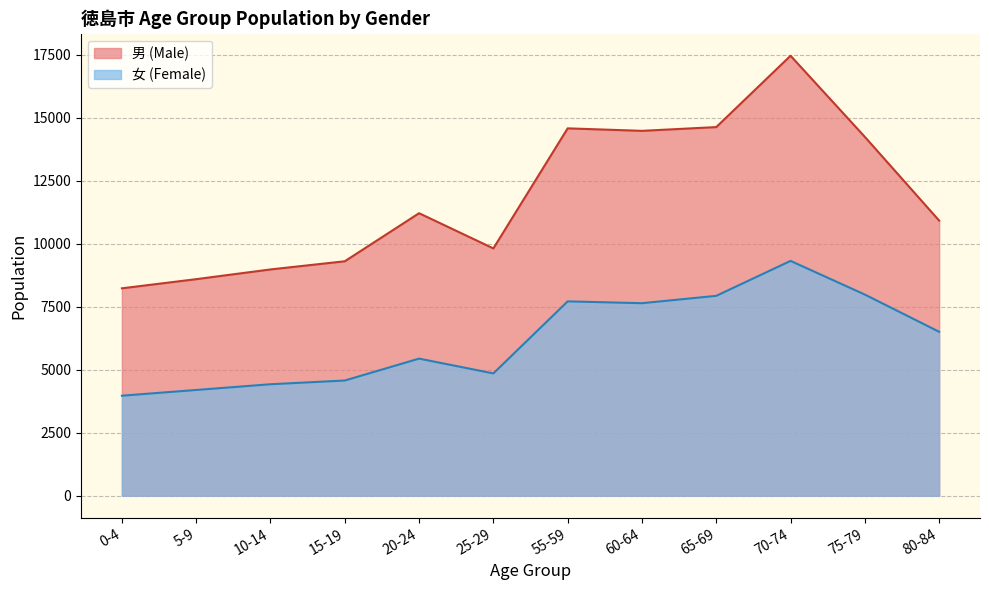

True or false: 女 (Female) and 男 (Male) intersect in this chart.

False